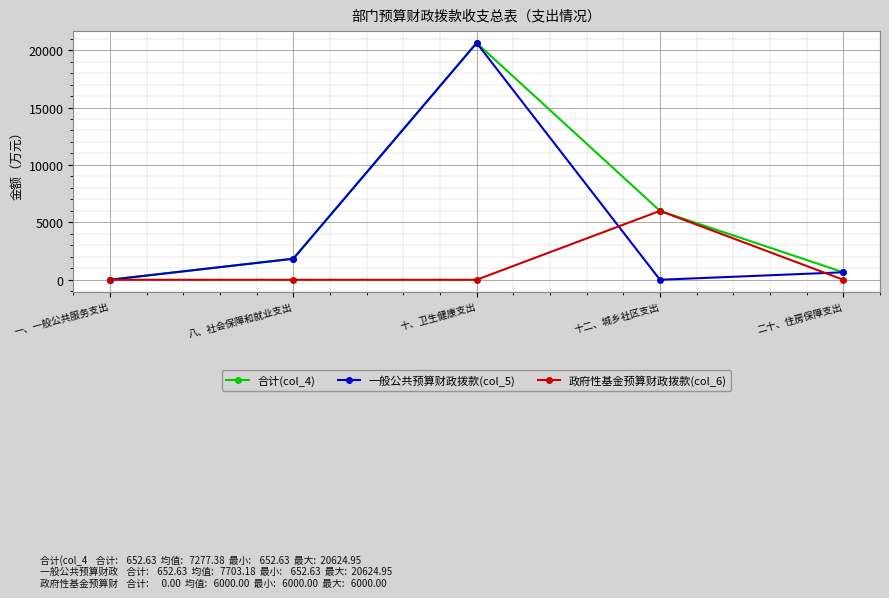

Rank the categories by 合计(col_4) value from lowest to highest.

一、一般公共服务支出, 二十、住房保障支出, 八、社会保障和就业支出, 十二、城乡社区支出, 十、卫生健康支出